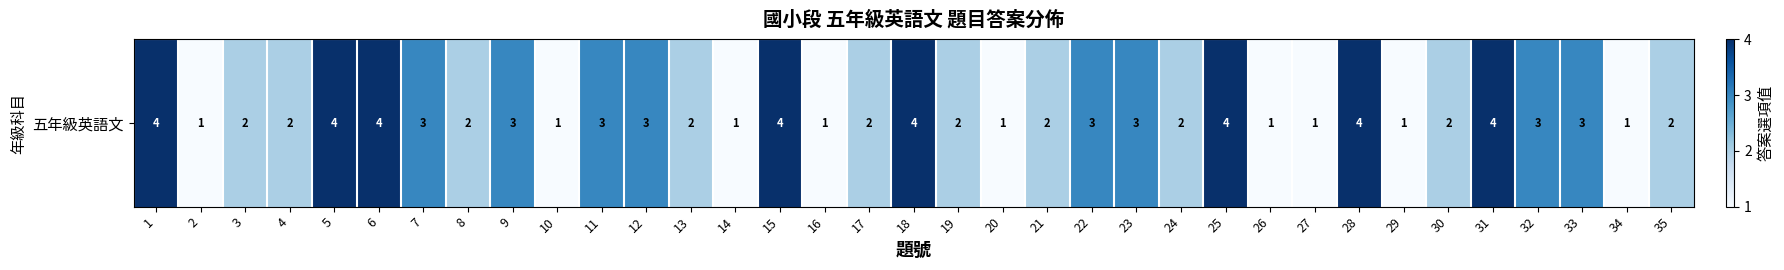

Reading left to right, extract all data points from this chart.

4	1	2	2	4	4	3	2	3	1	3	3	2	1	4	1	2	4	2	1	2	3	3	2	4	1	1	4	1	2	4	3	3	1	2